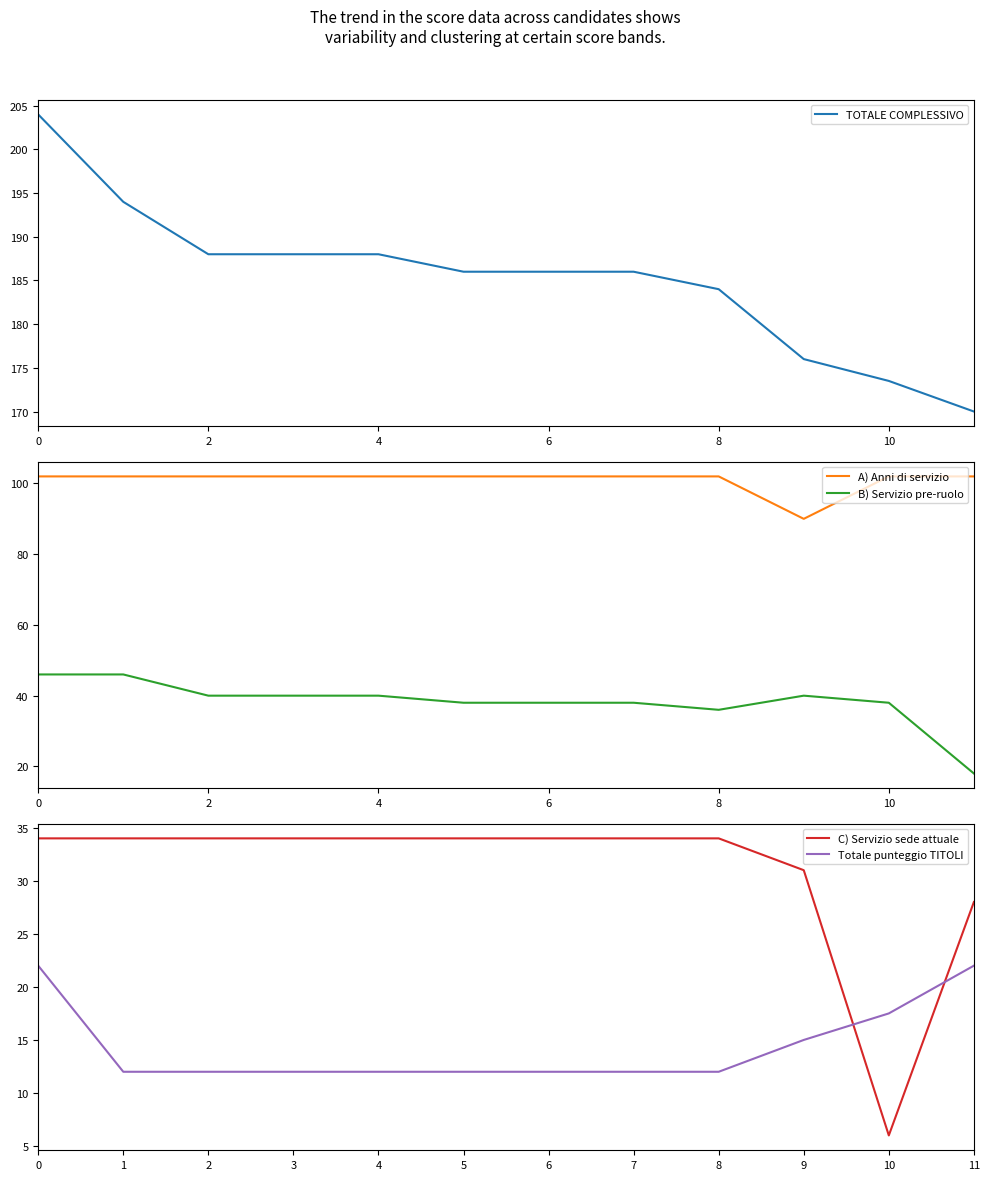

How many categories are shown in the chart?

12